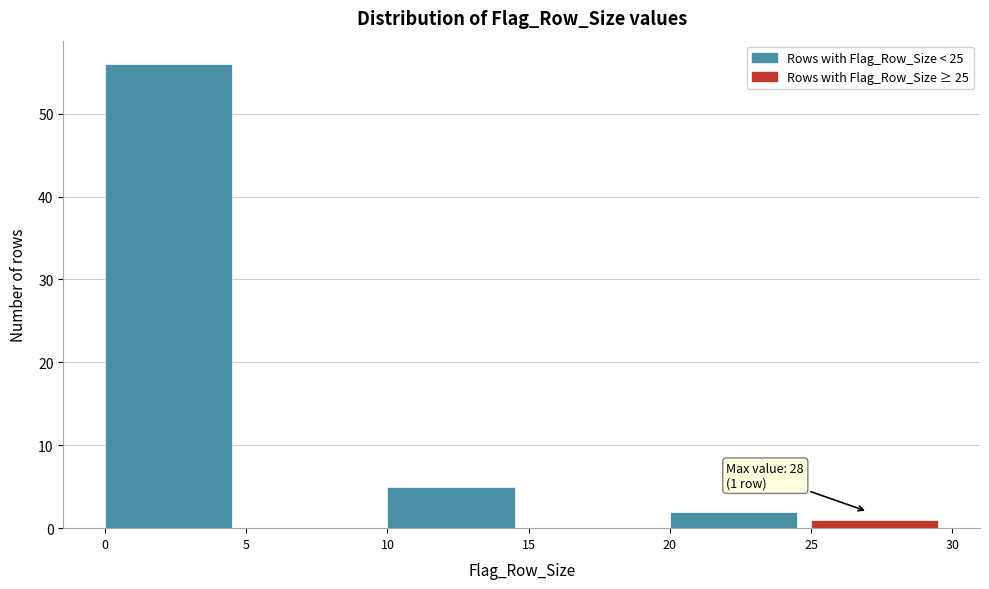

Which range on the x-axis has the tallest bar?

0 to 5